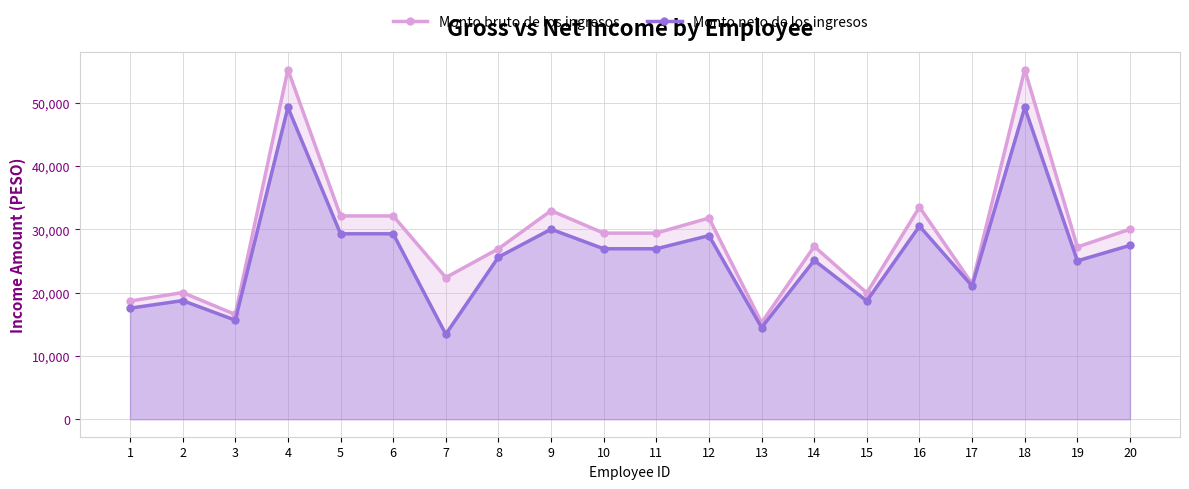

Which has a higher value, 19 or 5?

5